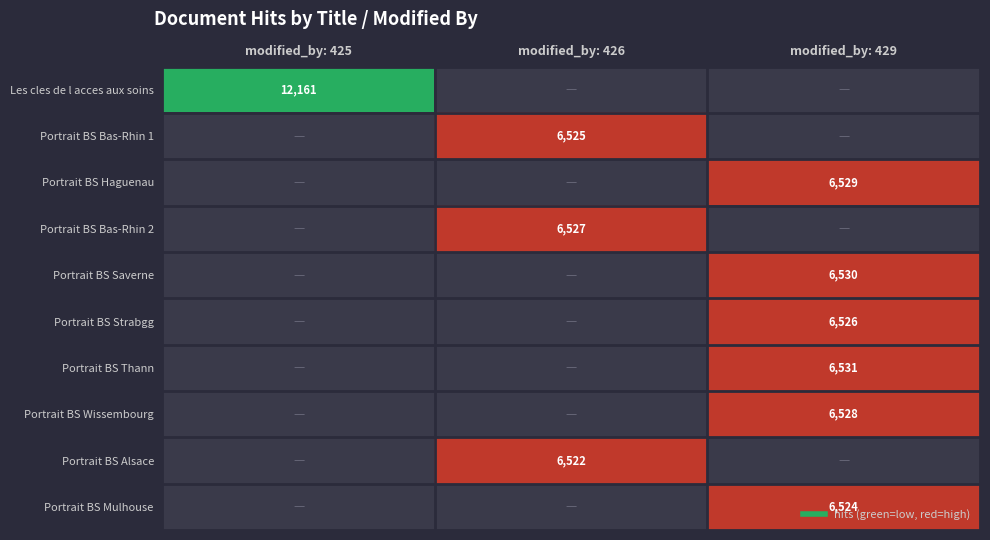

Is the value of Portrait BS Bas-Rhin 2 at modified_by: 429 greater than the value of Les cles de l acces aux soins at modified_by: 429?

No